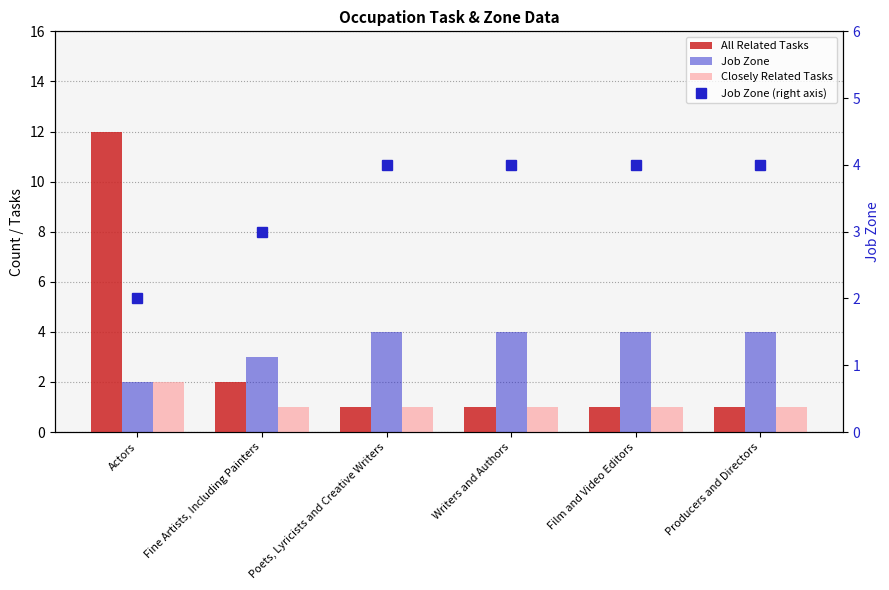

Which category has the lowest value across all series?

Poets, Lyricists and Creative Writers